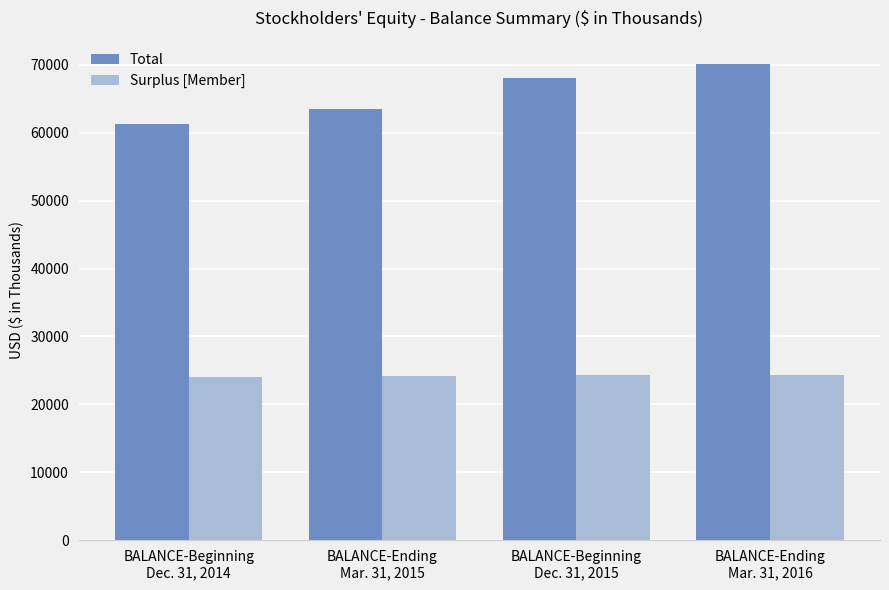

At which category is the sum across all series the highest?

BALANCE-Ending
Mar. 31, 2016